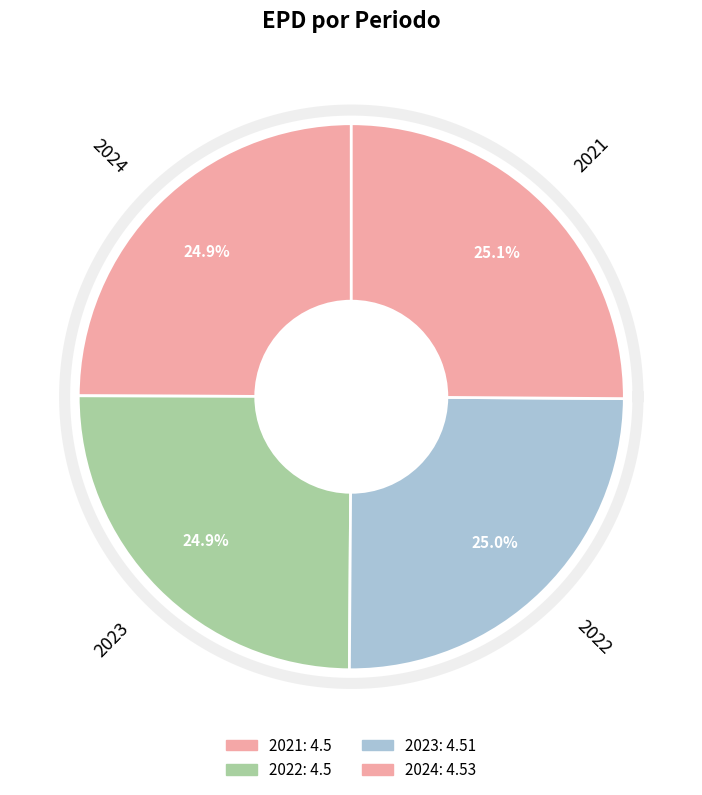

To the nearest percent, what percentage of the pie is 2023?

25%